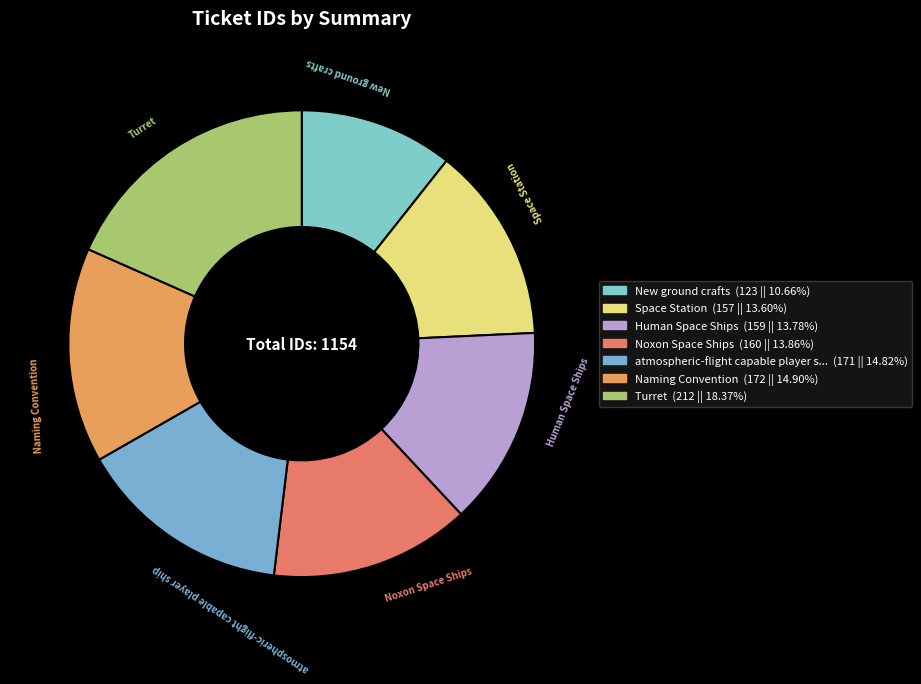

Is there a majority slice in this chart?

No